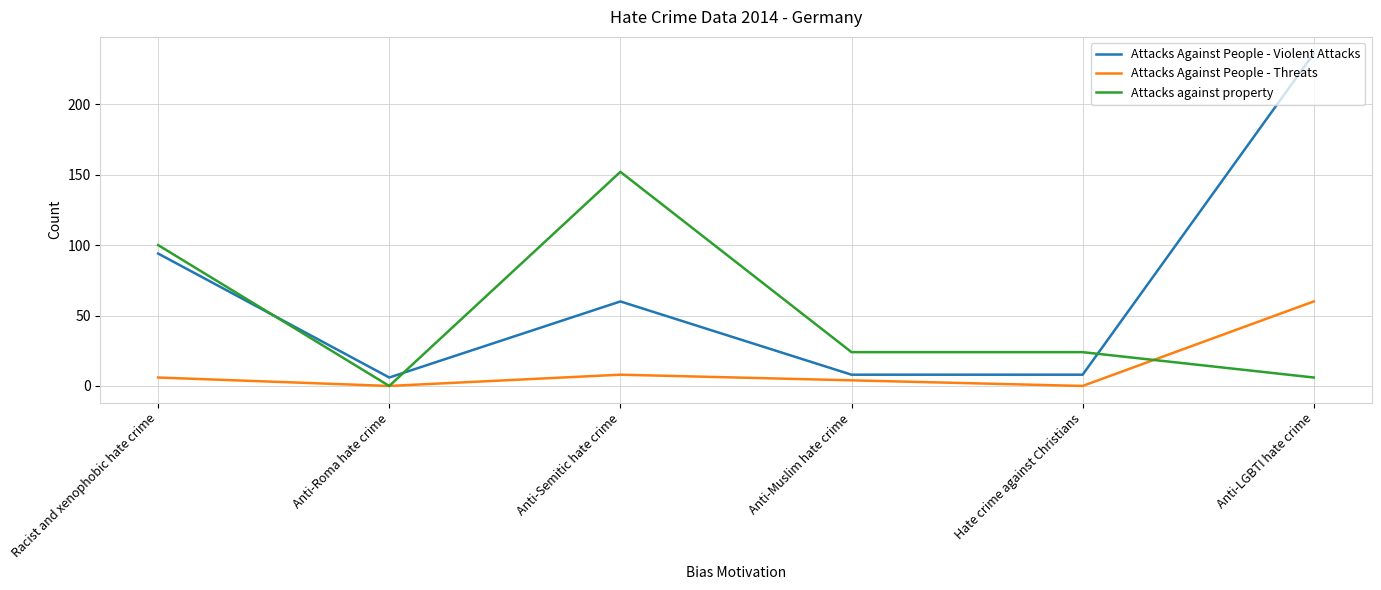

Reading left to right, extract all data points from this chart.

Attacks Against People - Violent Attacks: Racist and xenophobic hate crime=94	Anti-Roma hate crime=6	Anti-Semitic hate crime=60	Anti-Muslim hate crime=8	Hate crime against Christians=8	Anti-LGBTI hate crime=236
Attacks Against People - Threats: Racist and xenophobic hate crime=6	Anti-Roma hate crime=0	Anti-Semitic hate crime=8	Anti-Muslim hate crime=4	Hate crime against Christians=0	Anti-LGBTI hate crime=60
Attacks against property: Racist and xenophobic hate crime=100	Anti-Roma hate crime=0	Anti-Semitic hate crime=152	Anti-Muslim hate crime=24	Hate crime against Christians=24	Anti-LGBTI hate crime=6